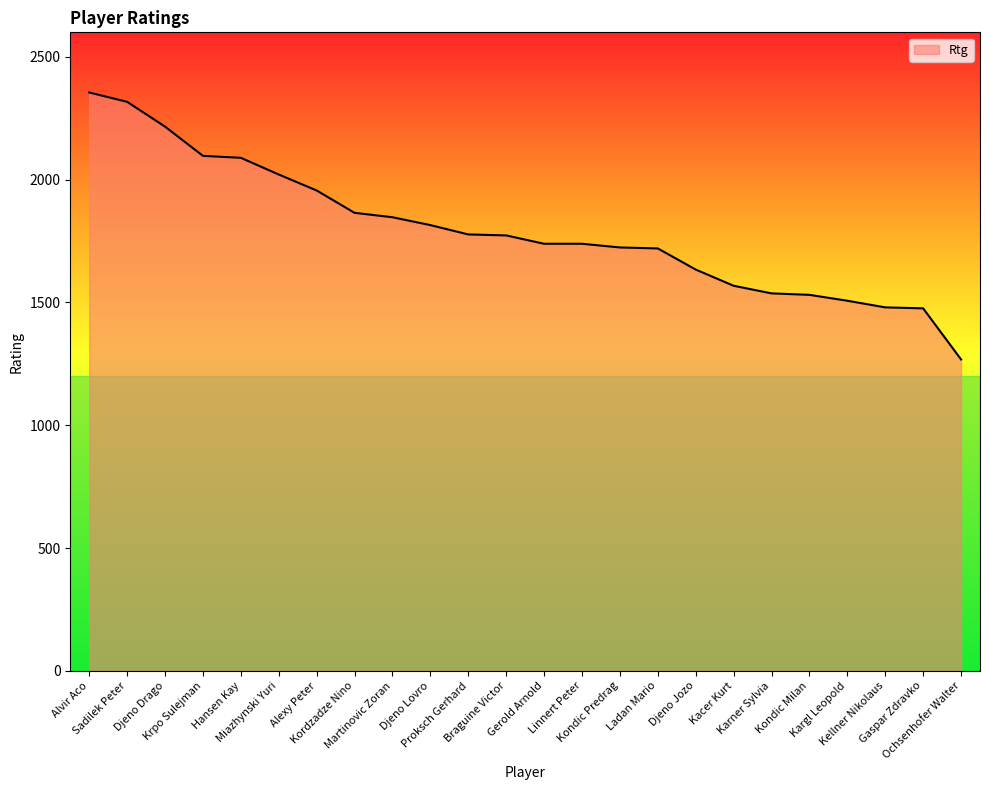

The chart shows a value of 1507 at Kargl Leopold. True or false?

True